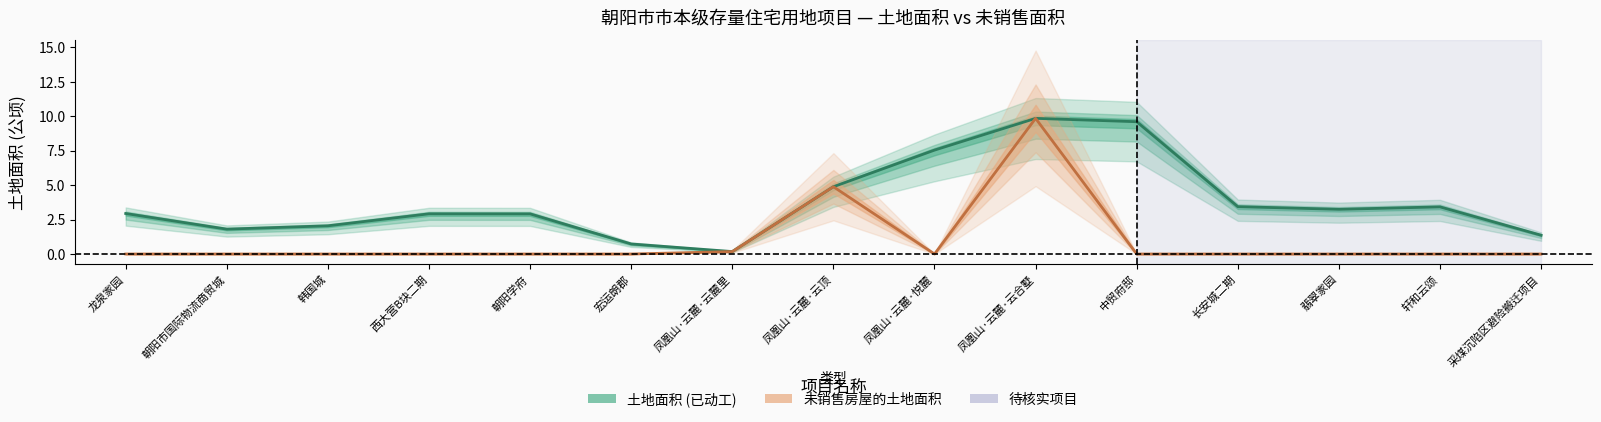

List the series in order of their overall mean, lowest first.

未销售房屋的土地面积, 土地面积